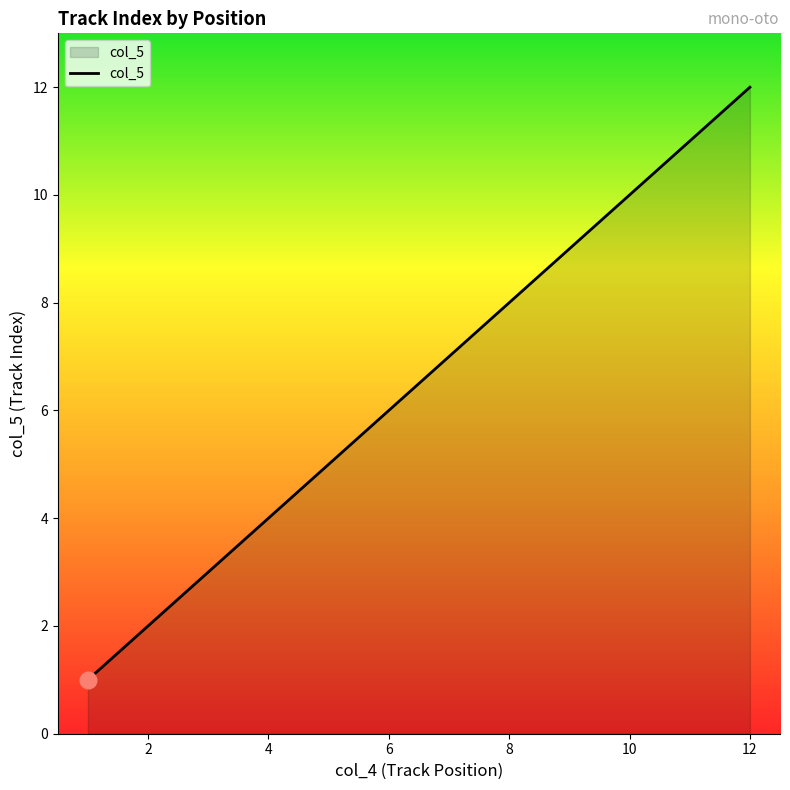

What is the maximum value shown in the chart?

12